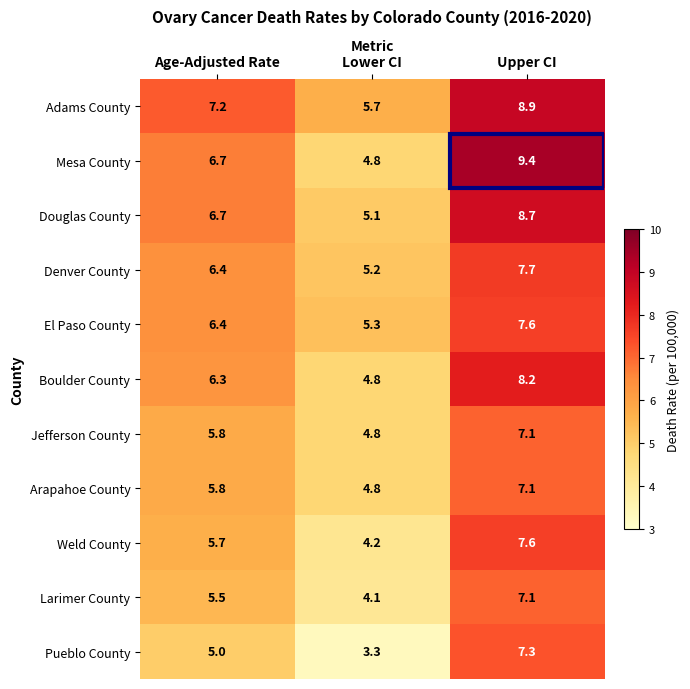

Which series has the widest spread of values?

Mesa County